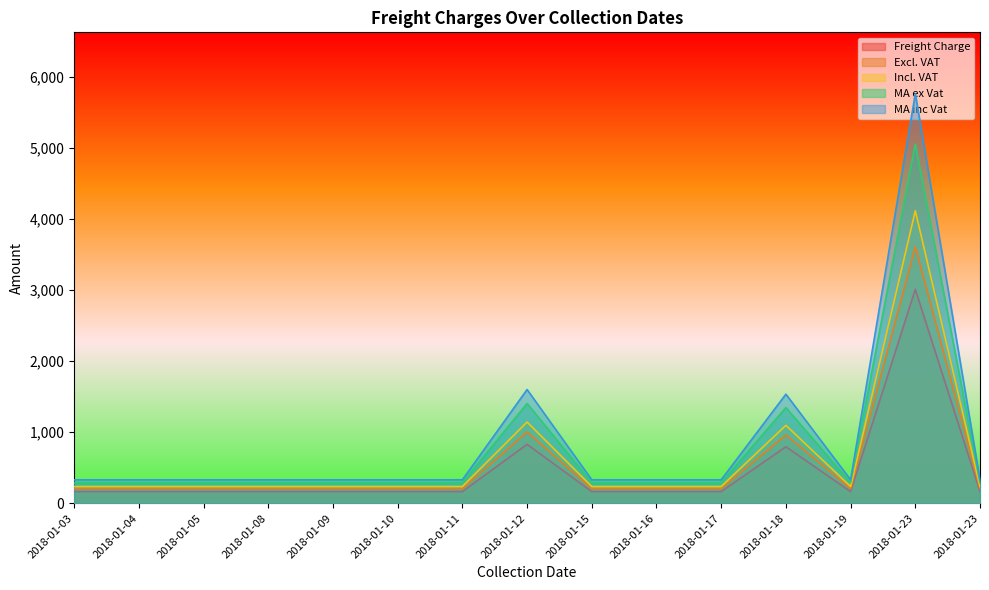

What are all the series names shown in the legend?

Freight Charge, Excl. VAT, Incl. VAT, MA ex Vat, MA inc Vat